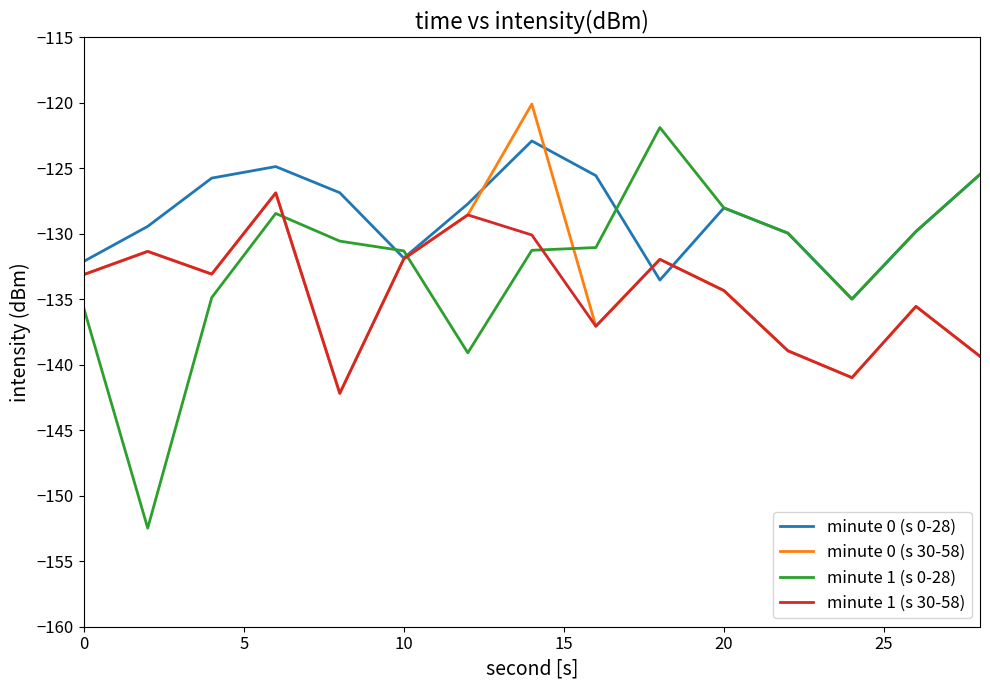

After their last crossing, which series has the higher values: minute 1 (s 0-28) or minute 1 (s 30-58)?

minute 1 (s 0-28)